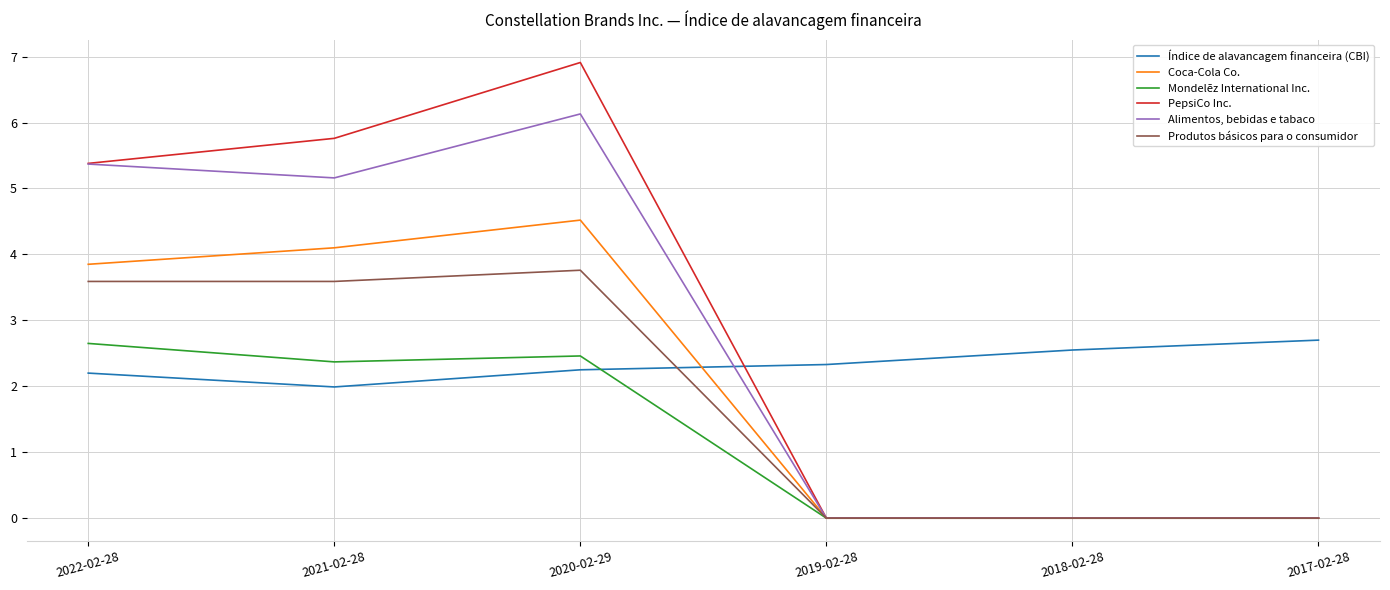

What is the greatest value displayed?

6.9